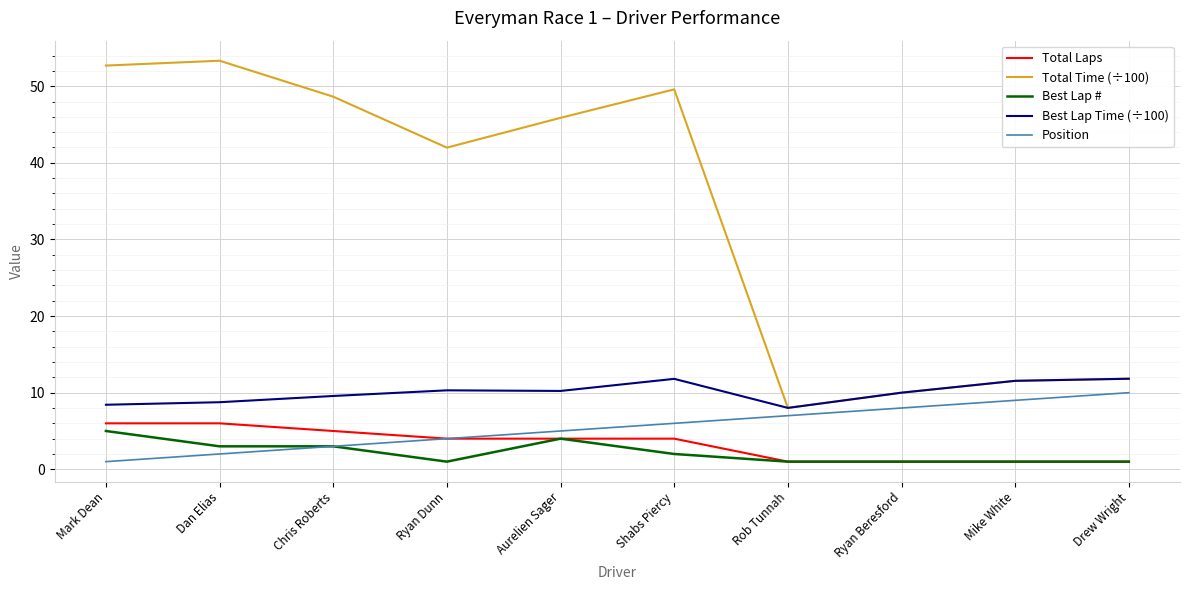

Count the Total Laps values in the range 1 to 5.

8